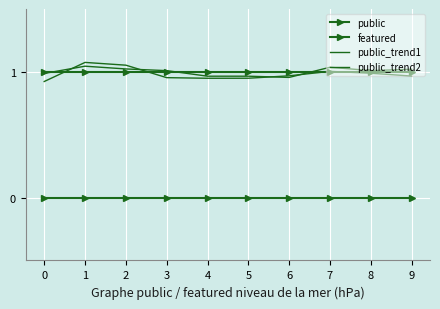

What is the difference between the maximum and minimum values in the public_trend1 series?

0.1